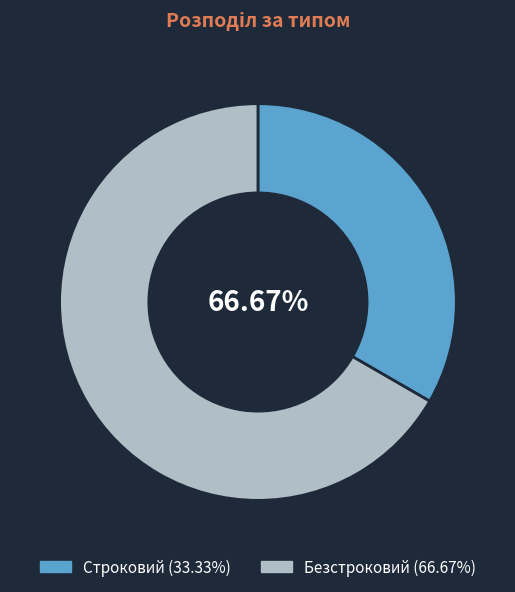

To the nearest percent, what is the combined percentage of Строковий and Безстроковий?

100%